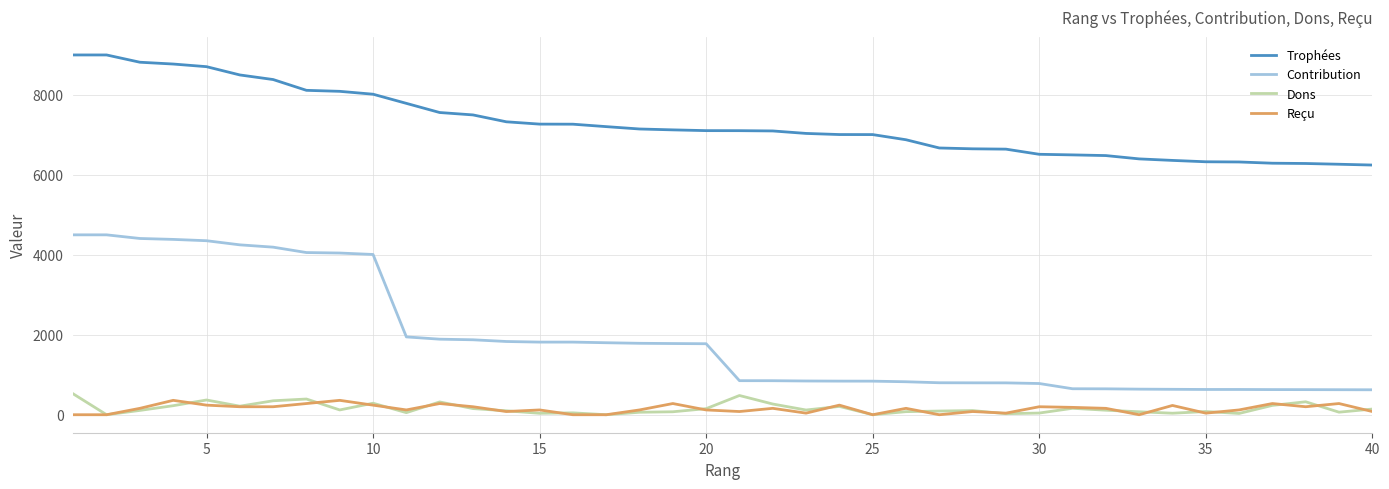

Which series has the largest total across all categories?

Trophées